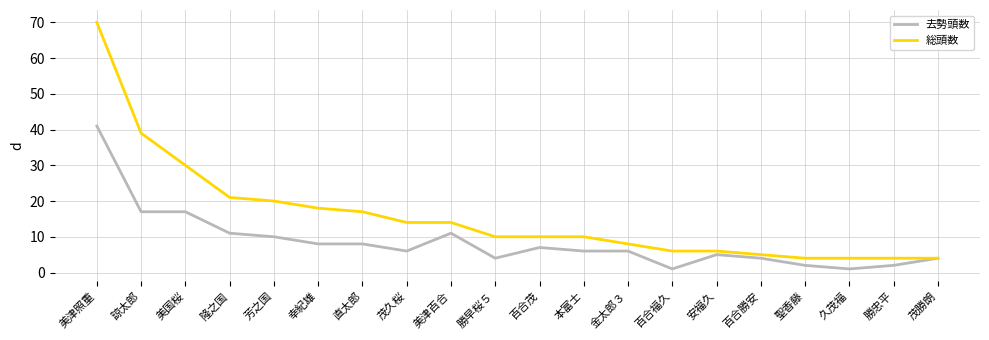

Which category has the highest value in the 去勢頭数 series?

美津照重